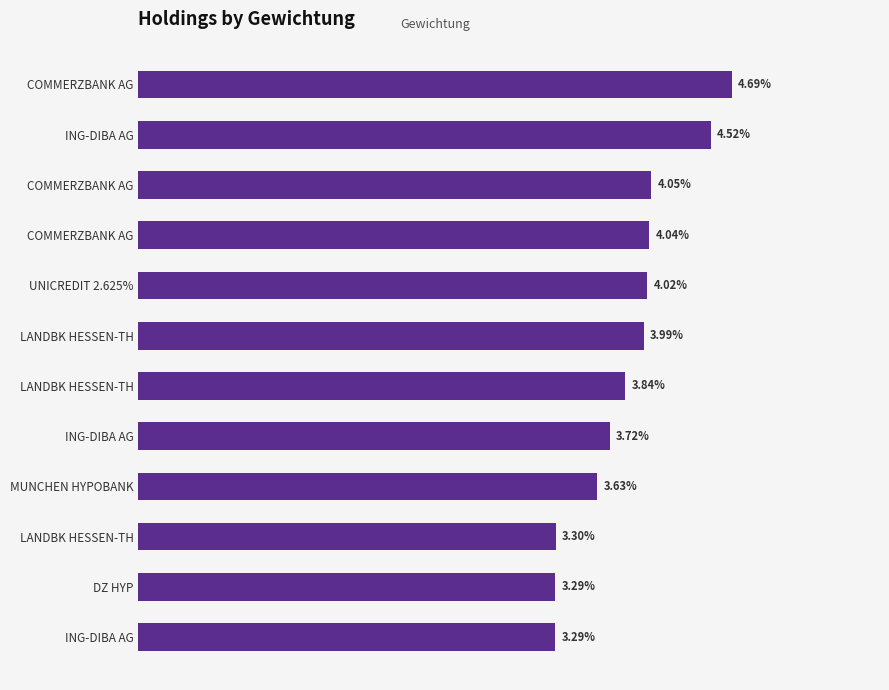

Count the values in the range 0 to 1.

12